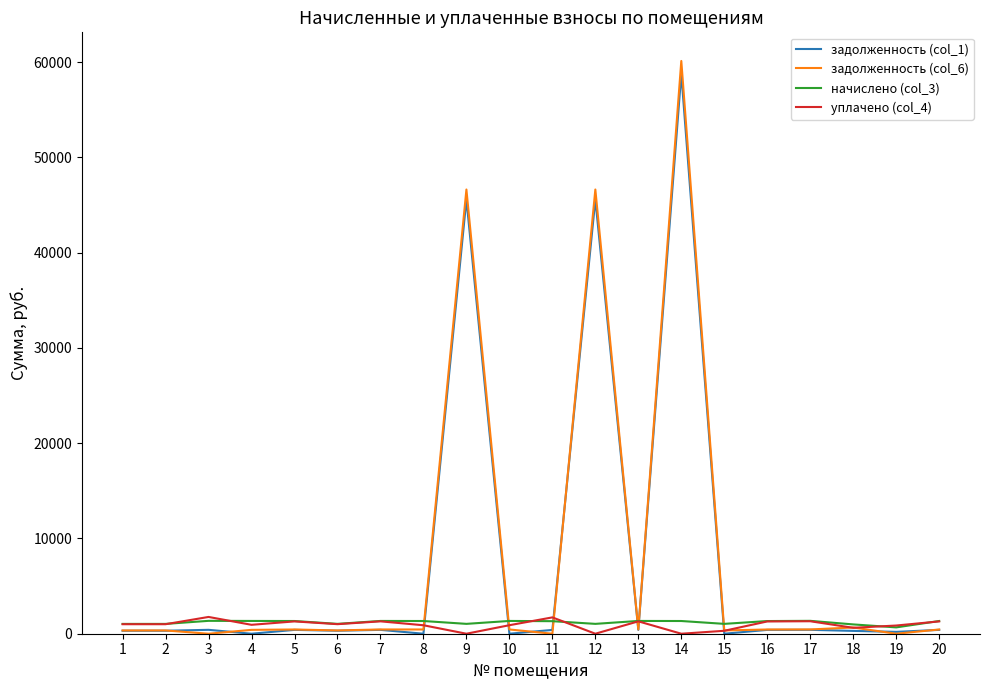

Which series has the largest range (max minus min)?

задолженность (col_6)